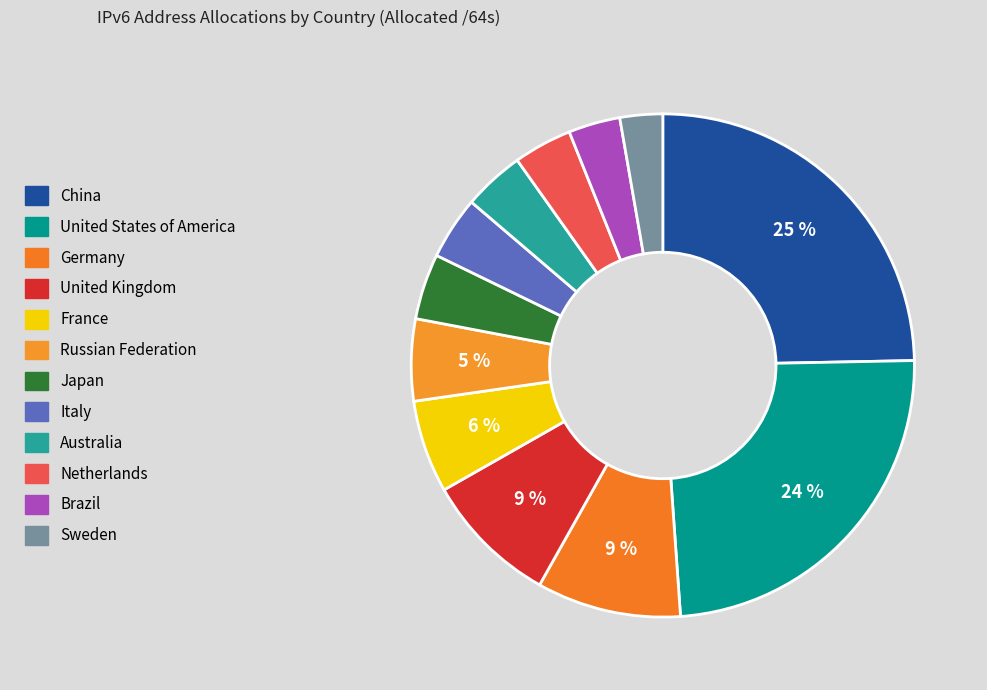

Is there a majority slice in this chart?

No